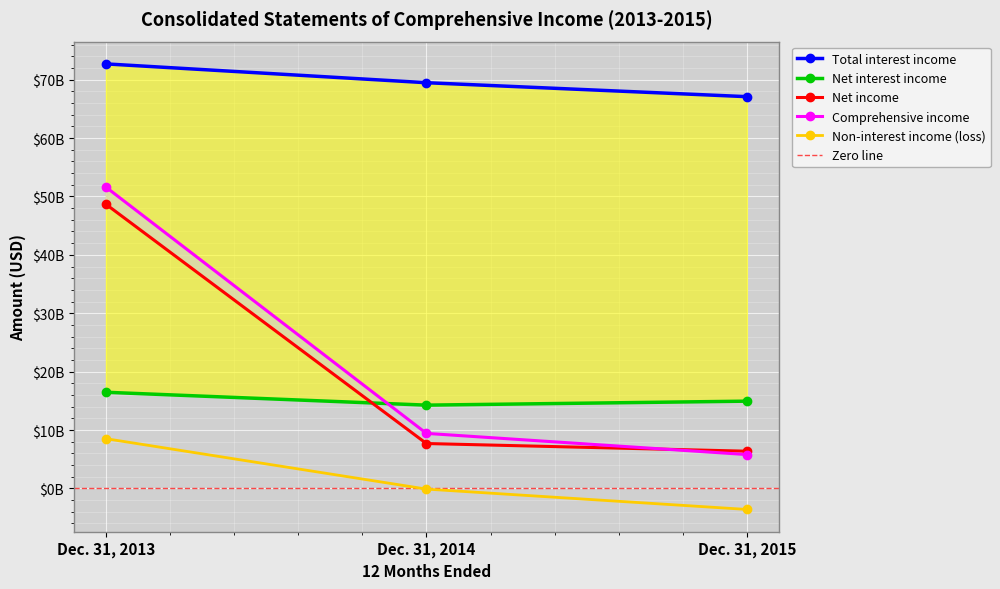

Is it true that Net income equals 2412045818 at Dec. 31, 2015?

False